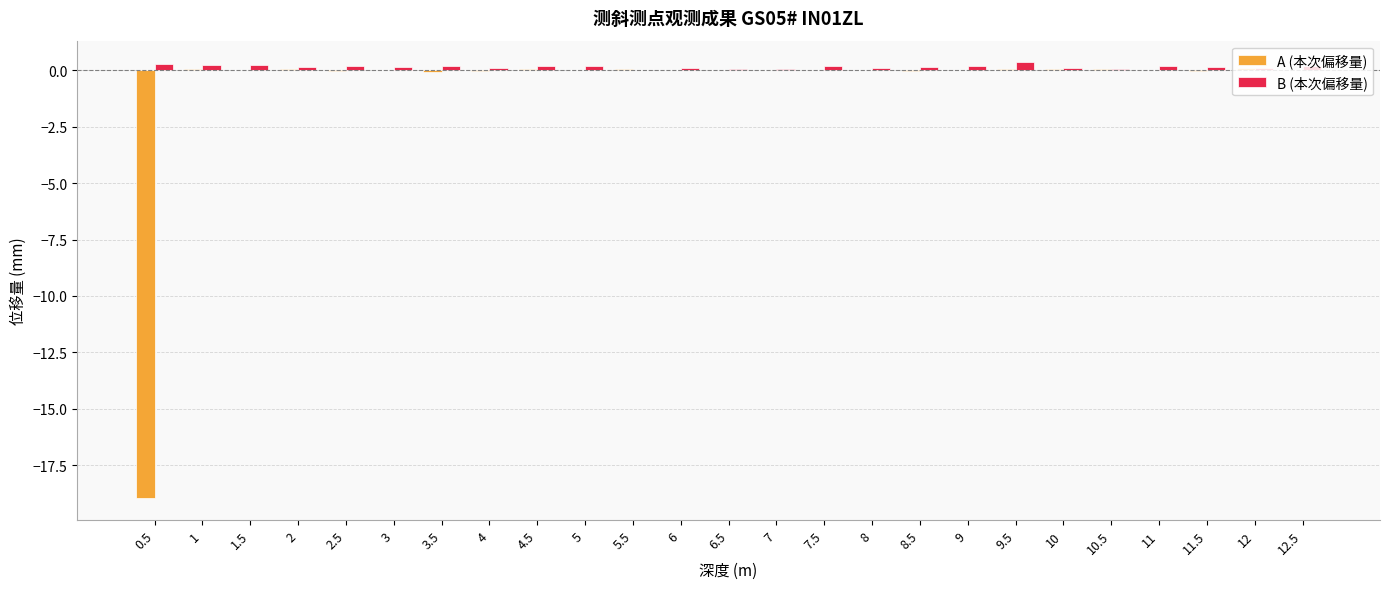

What is the sum of all A (本次偏移量) values?

-18.5